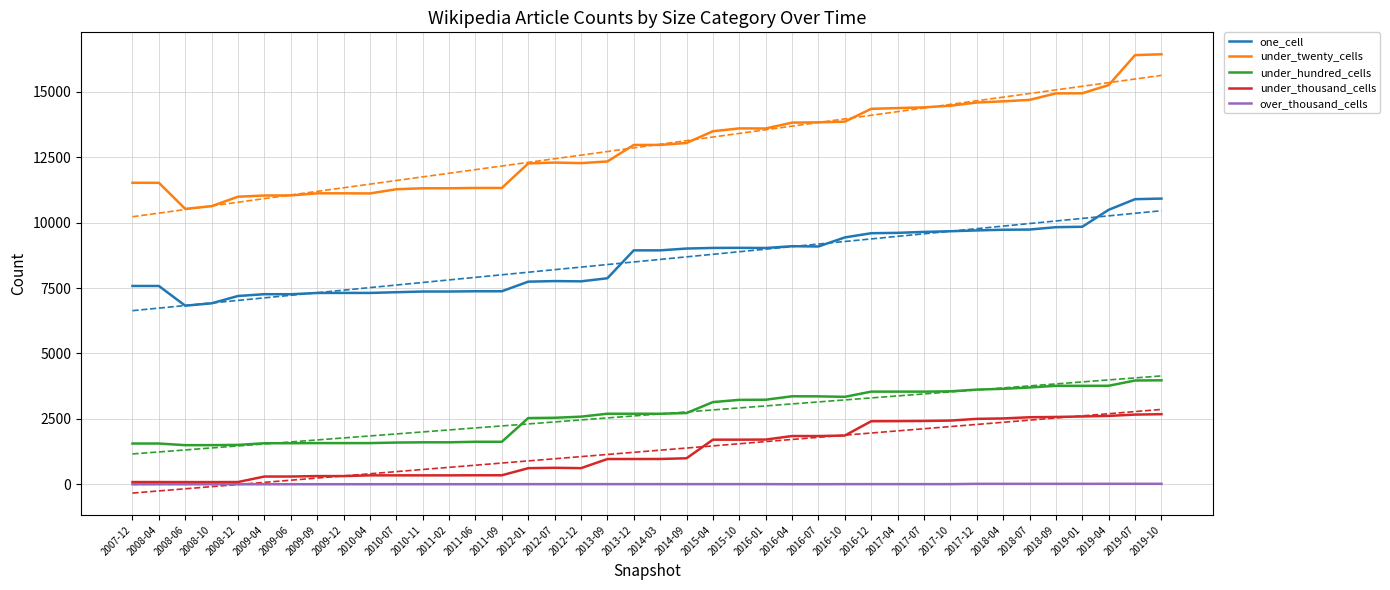

How many data points in under_twenty_cells are less than 12973?

20